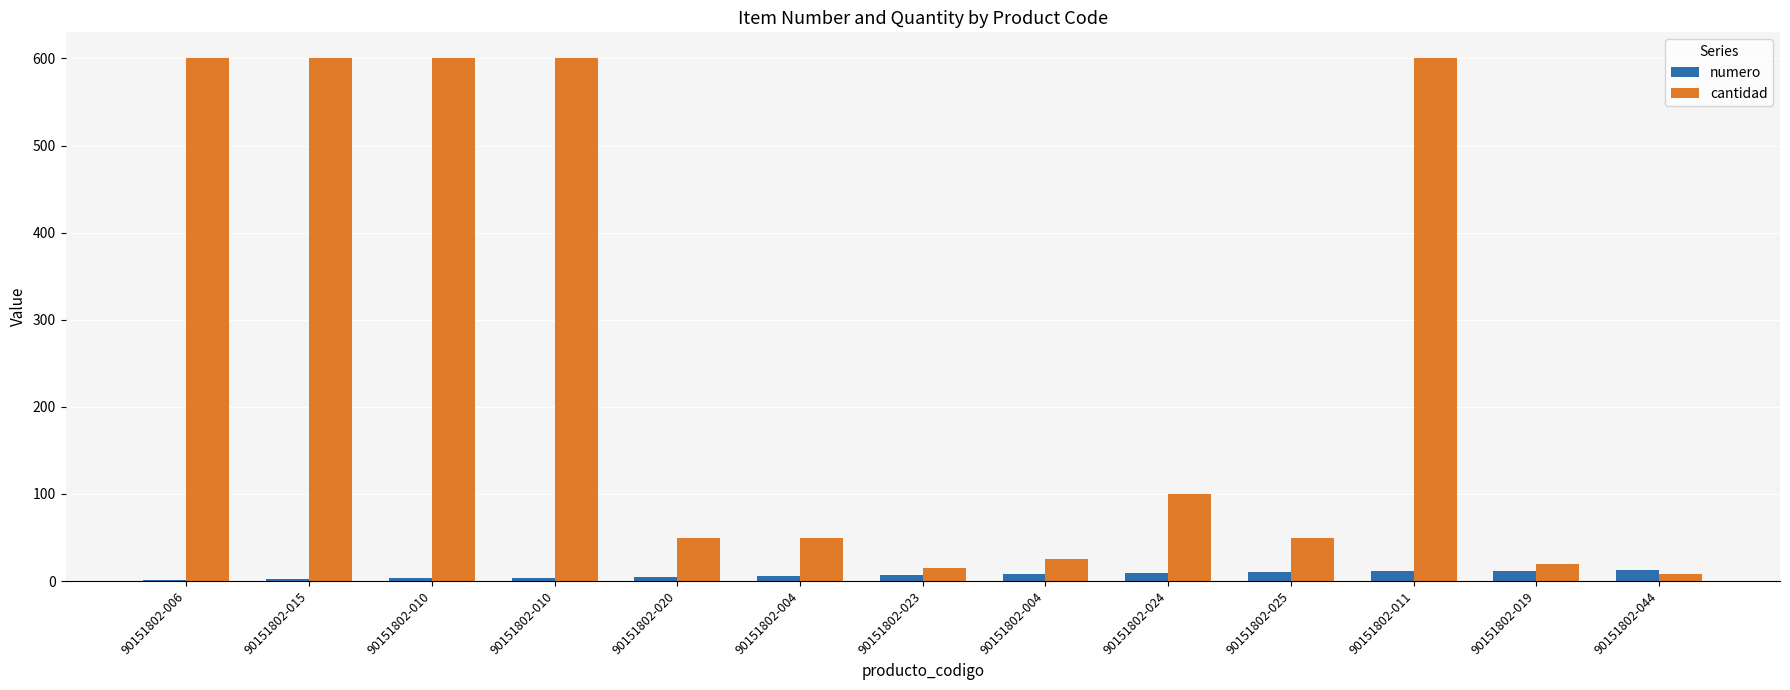

What is the average value of the numero series?

7